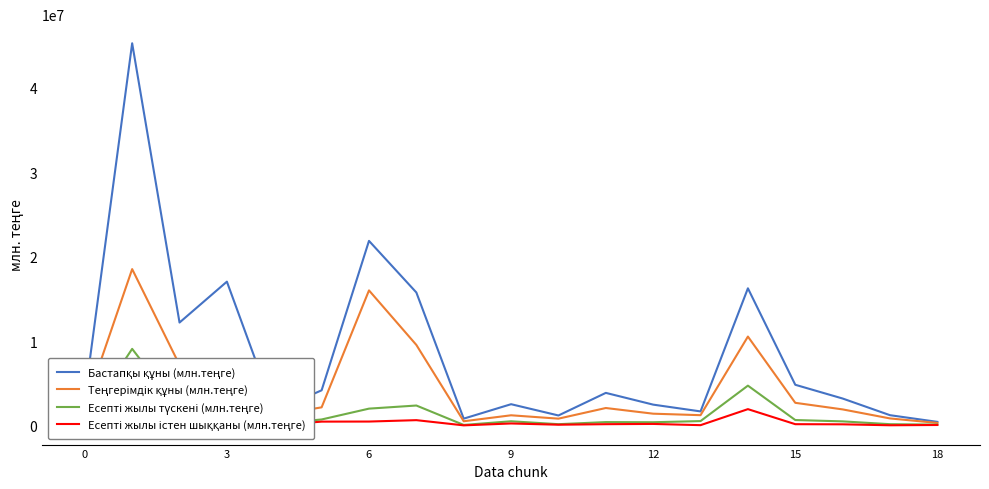

Is it true that Есепті жылы істен шыққаны (млн.теңге) equals 274406.3 at 0?

True